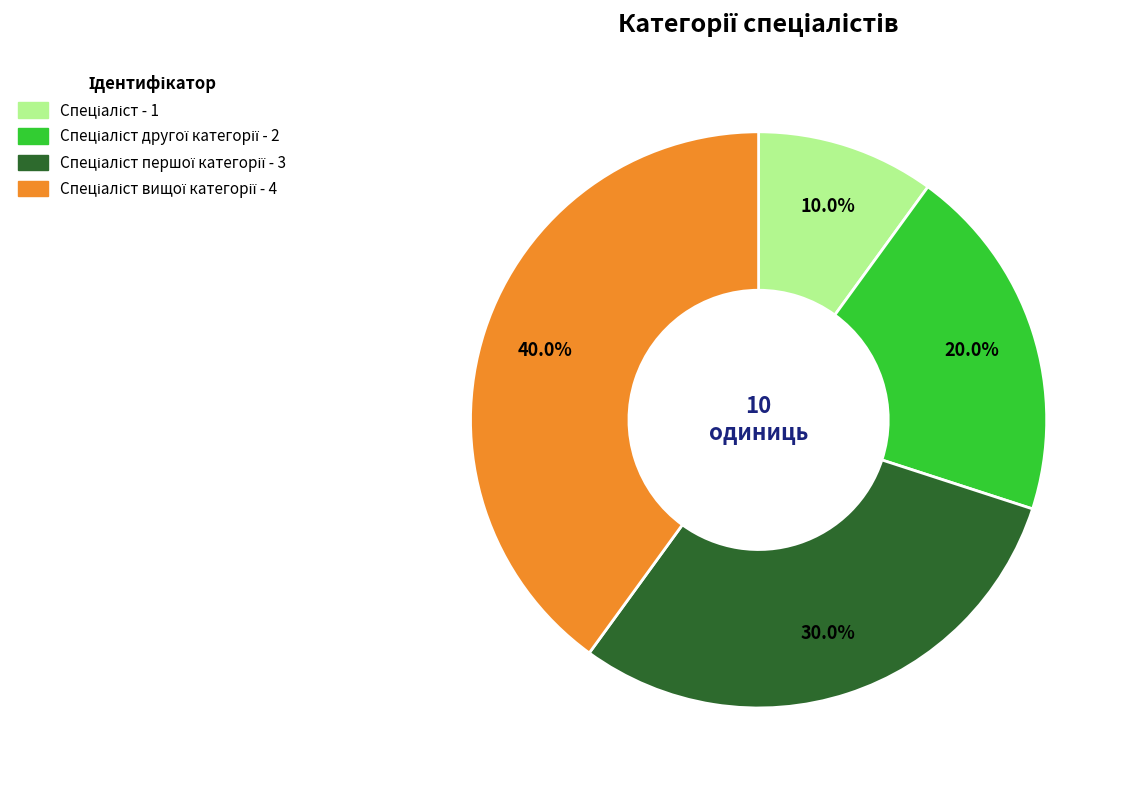

Does any single category account for the majority?

No